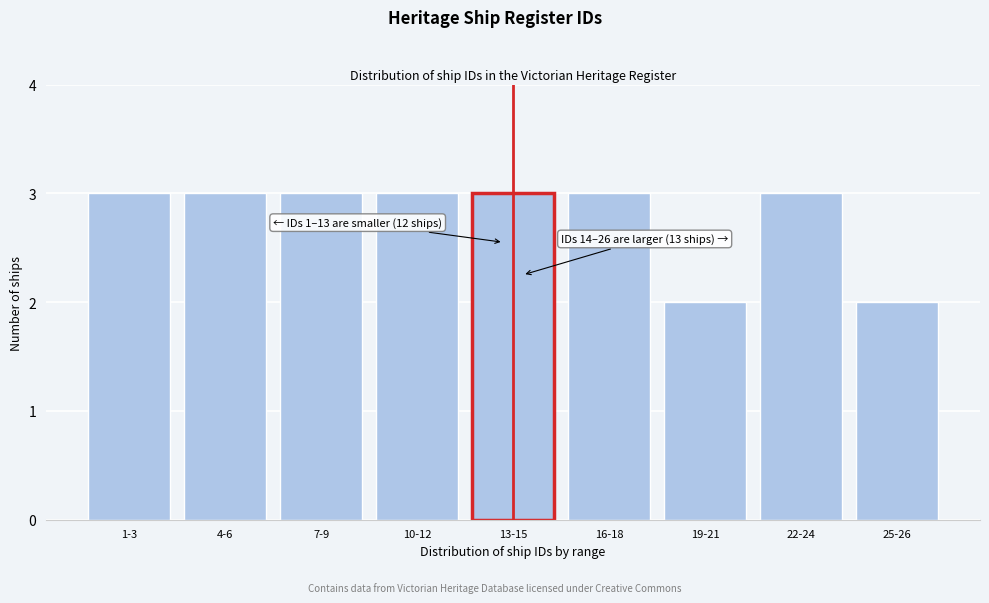

Reading right to left, transcribe all the data shown in this chart.

2	3	2	3	3	3	3	3	3